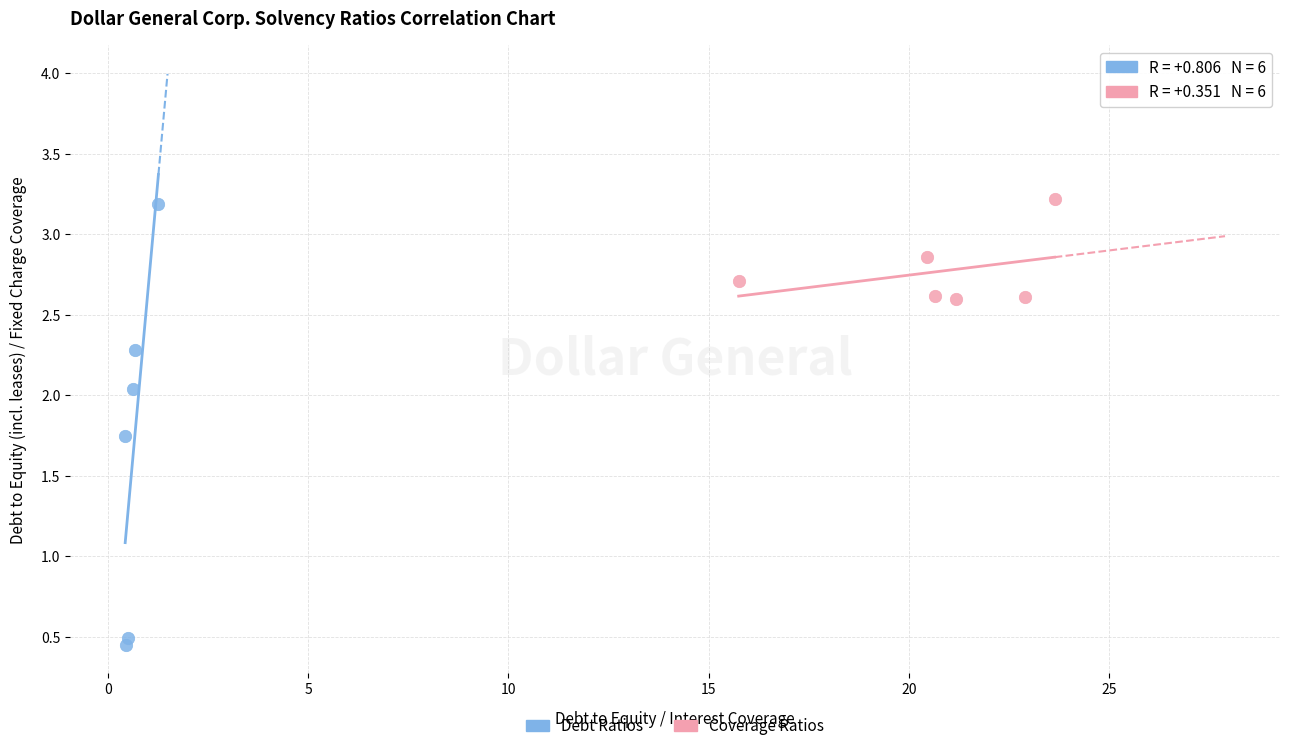

Which series has the largest Y range (max minus min)?

Debt Ratios